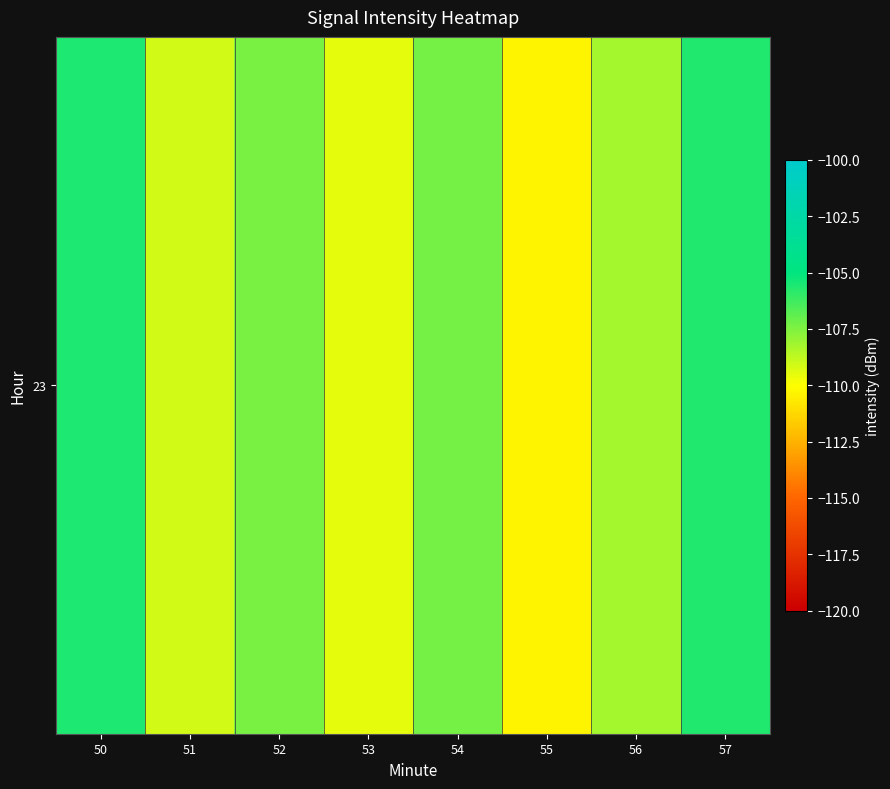

What is the sum of the values at 52 and 53?

-216.8